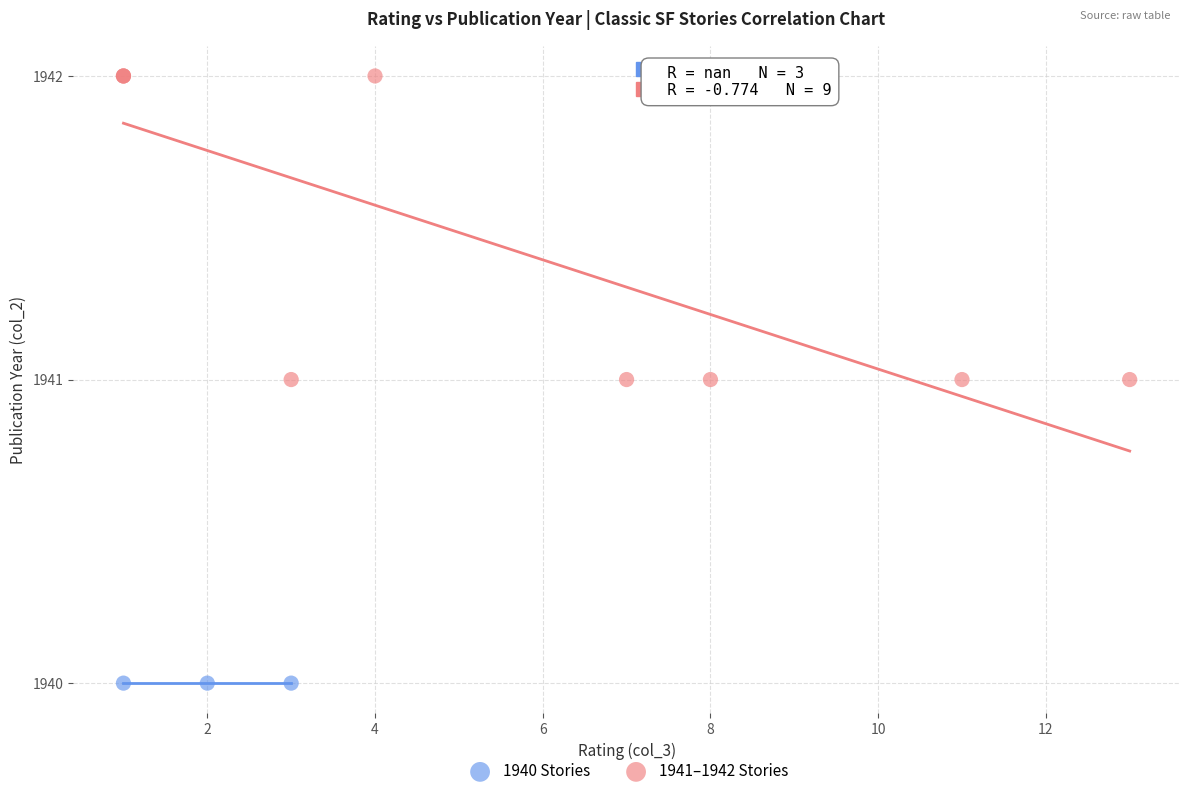

Which series reaches the maximum Y coordinate?

1941–1942 Stories